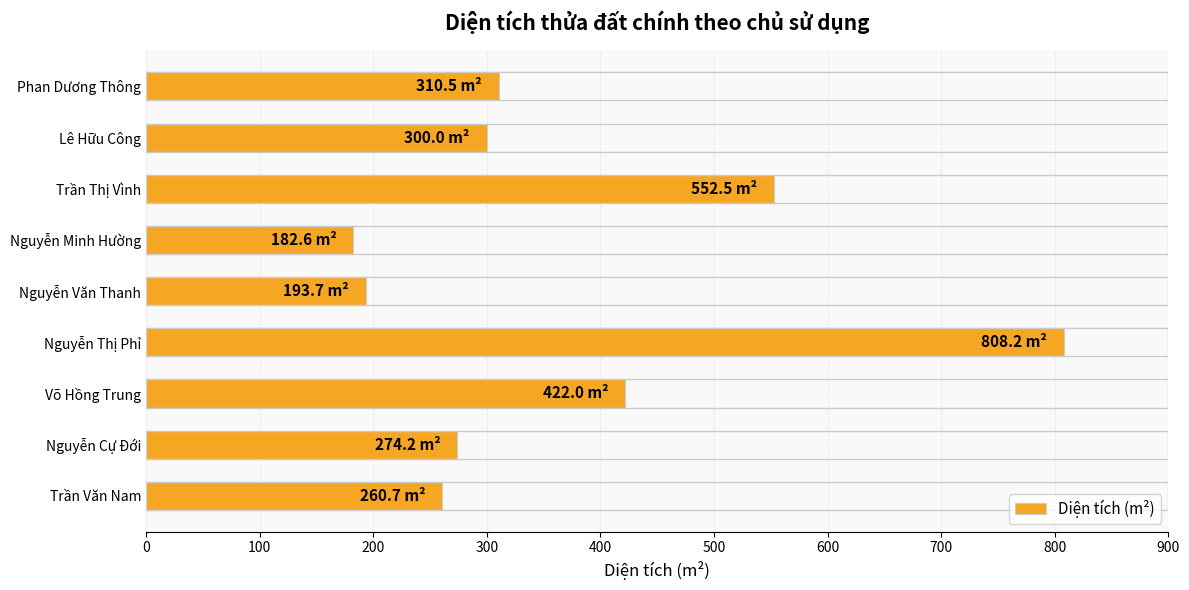

Which category has the highest value across all series?

Nguyễn Thị Phỉ